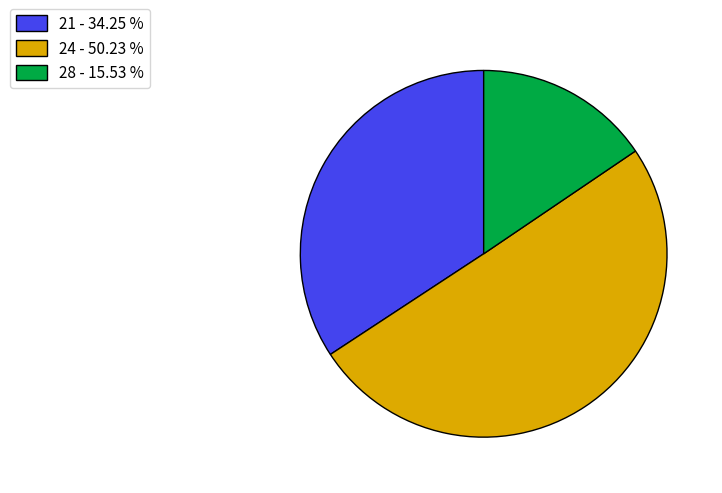

What is the ratio of the value at 28 to the value at 24?

0.3